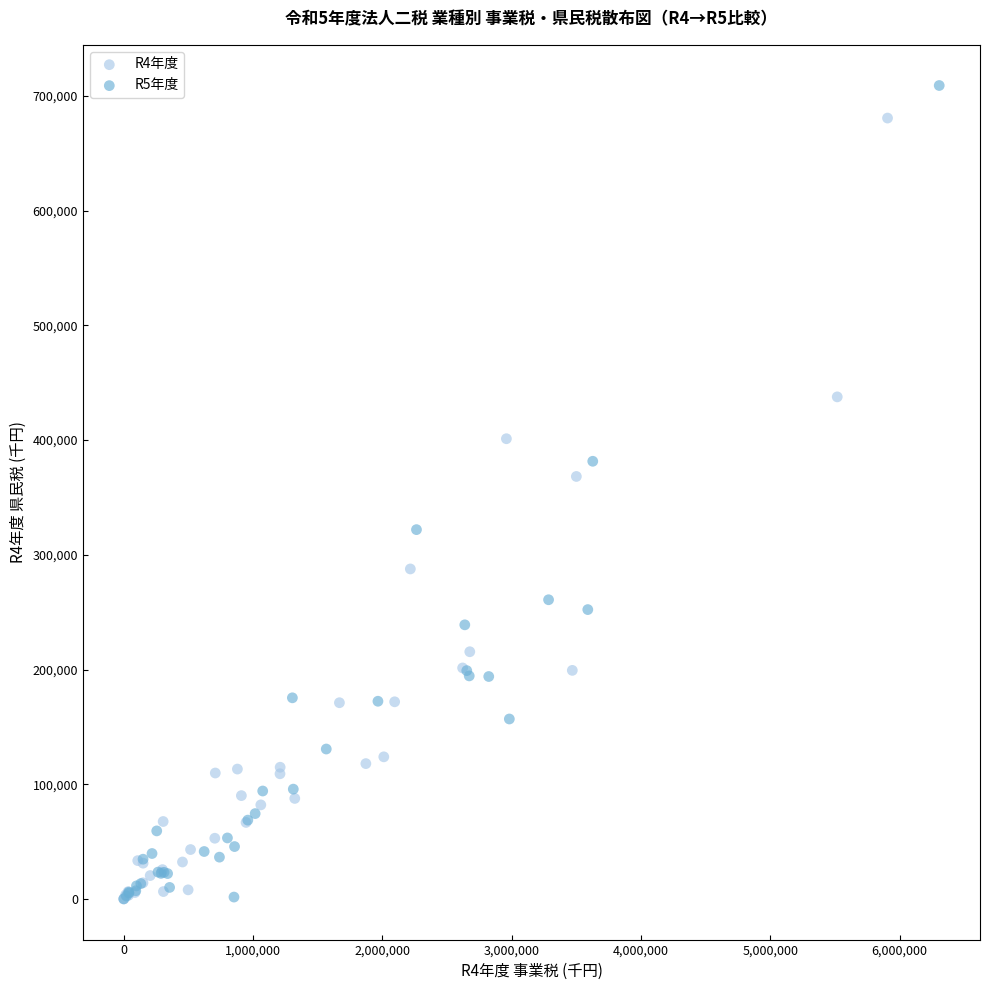

Which series has the largest Y range (max minus min)?

R5年度